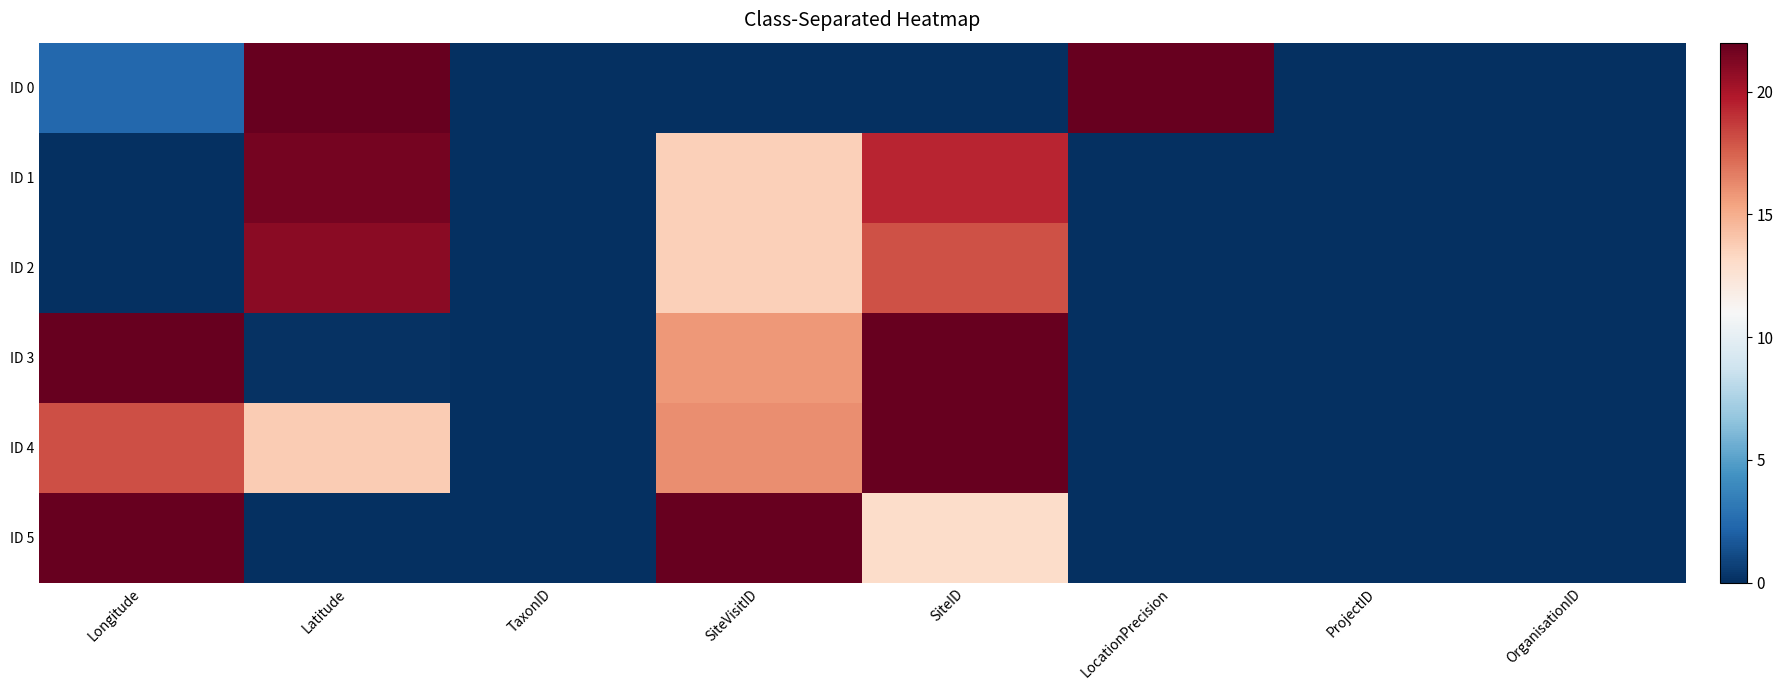

Which series changed the most between Longitude and SiteVisitID?

ID 2